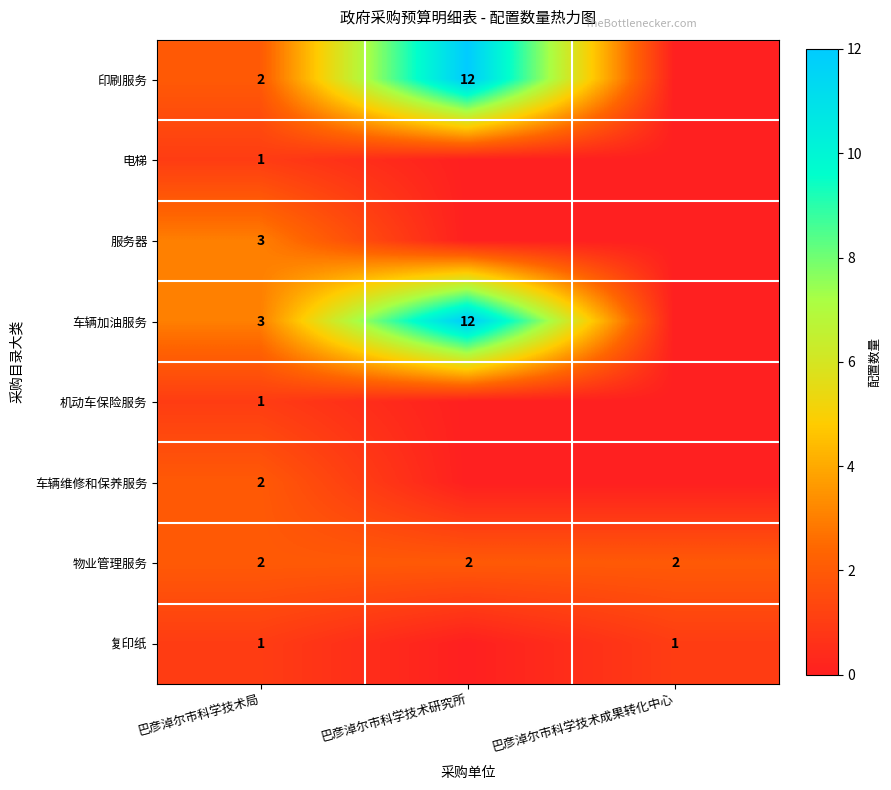

Is the value of 车辆加油服务 at 巴彦淖尔市科学技术研究所 greater than the value of 车辆维修和保养服务 at 巴彦淖尔市科学技术局?

Yes